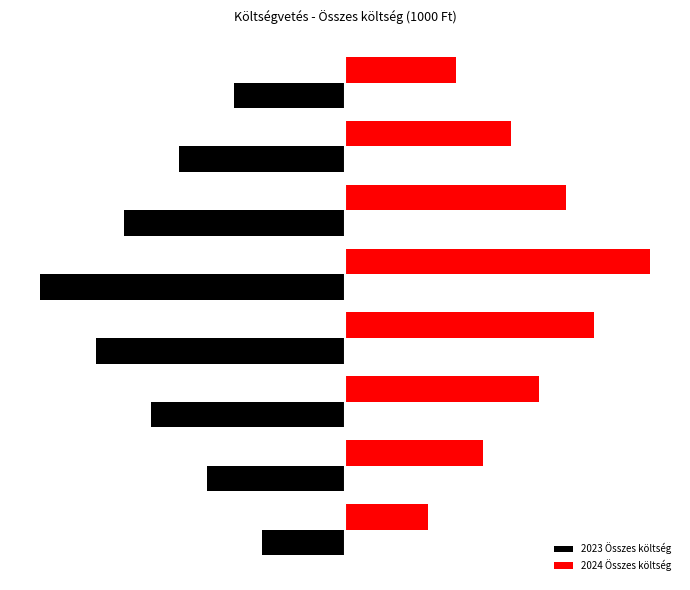

Which series has the widest spread of values?

2023 Összes költség